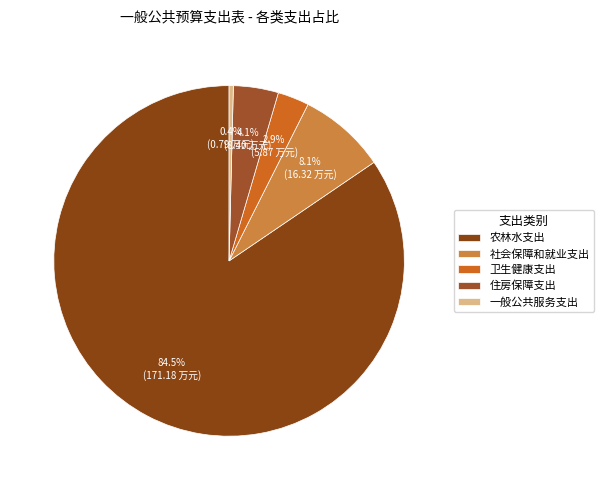

Which slice is the smallest?

一般公共服务支出